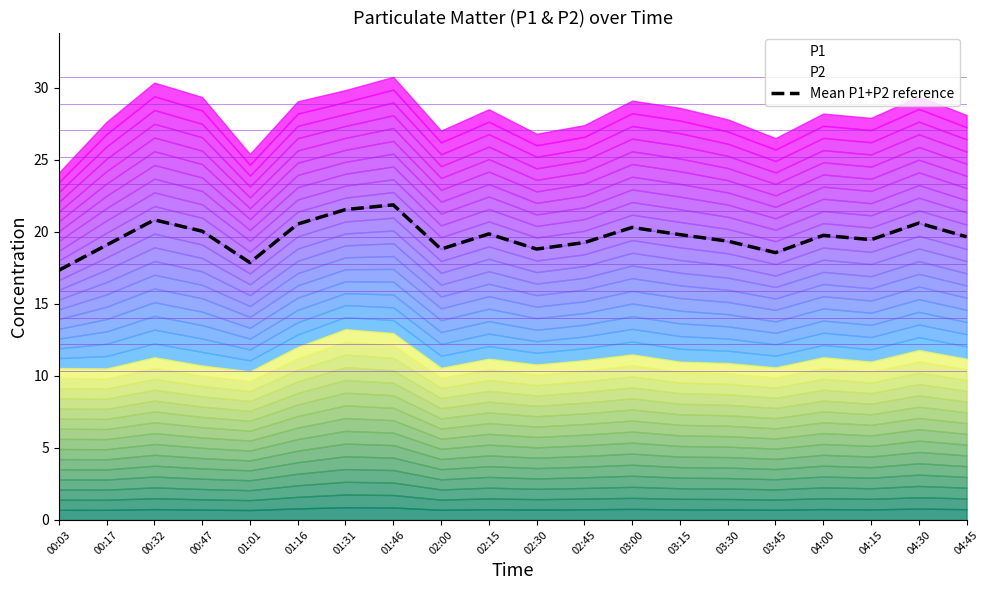

What is the smallest value displayed?

17.3